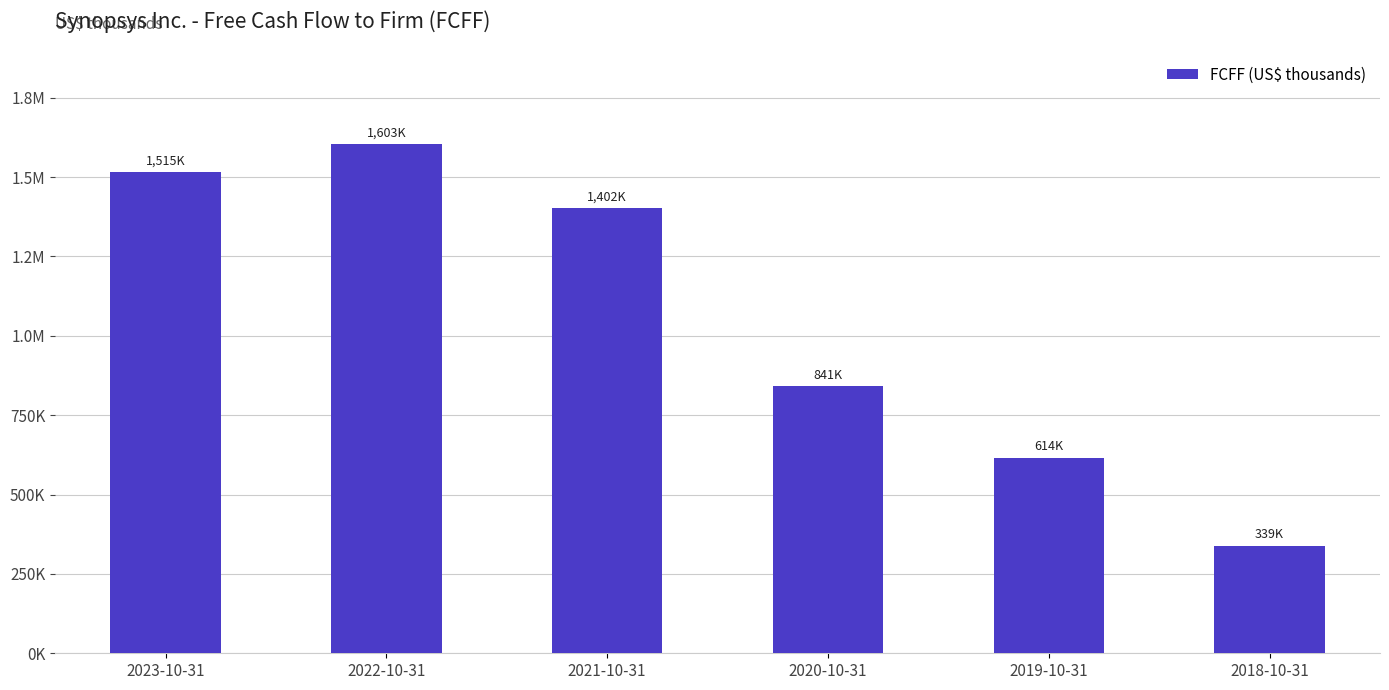

Which label corresponds to the largest value in the chart?

2022-10-31